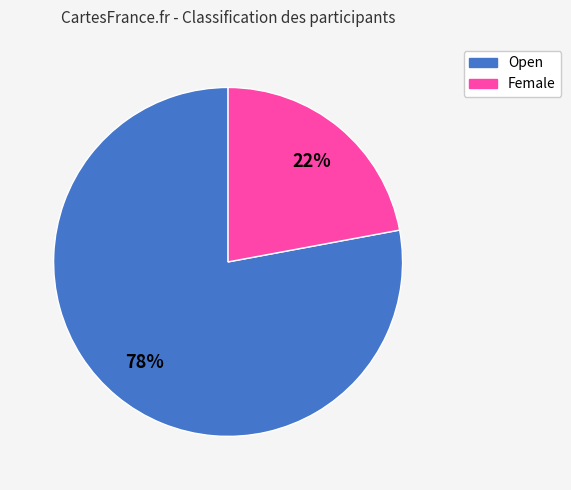

Approximately how many times larger is the value at Female compared to Open?

0.3